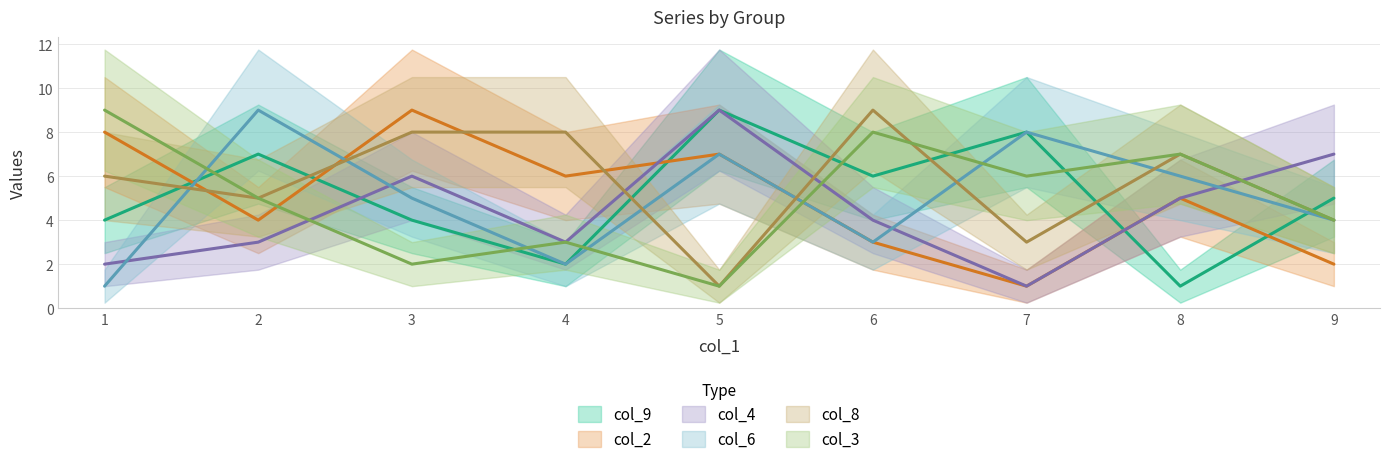

Does the chart display data point markers on the line(s)?

No